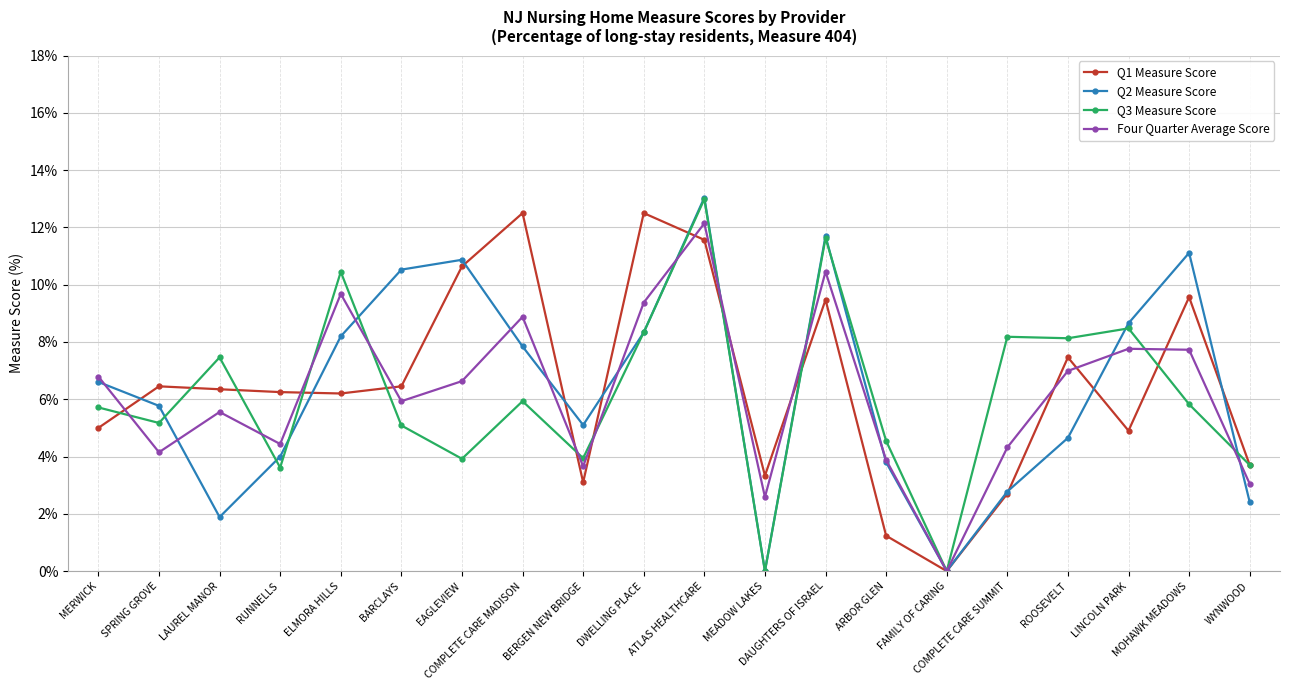

What value does the Q1 Measure Score series have at ROOSEVELT?

7.5